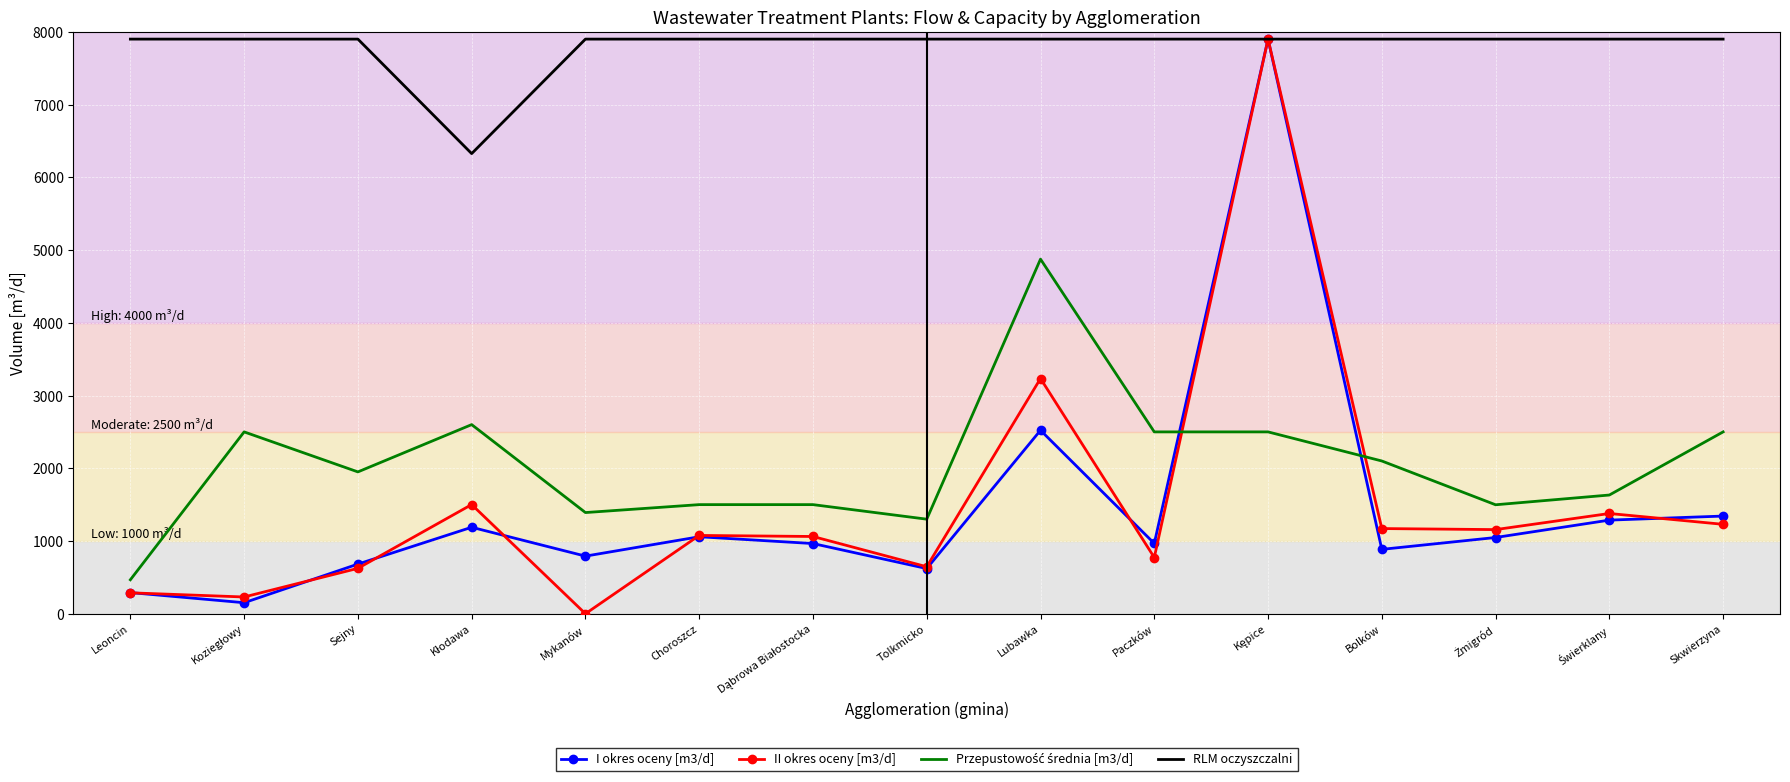

True or false: RLM oczyszczalni has a value of 7900.0 at Choroszcz.

True